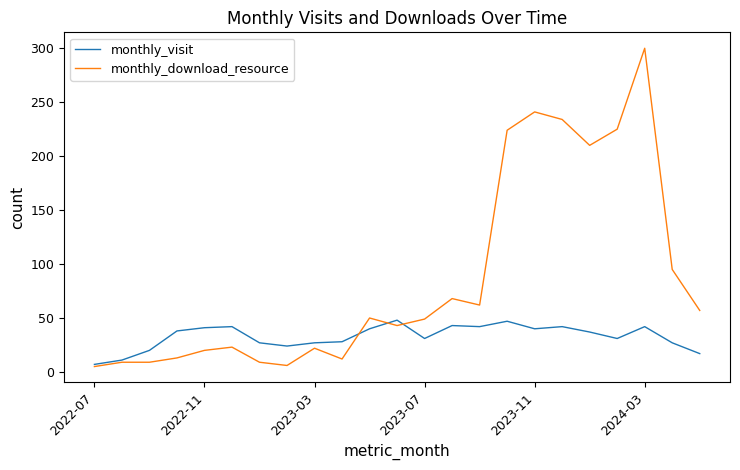

Which series has the largest total across all categories?

monthly_download_resource